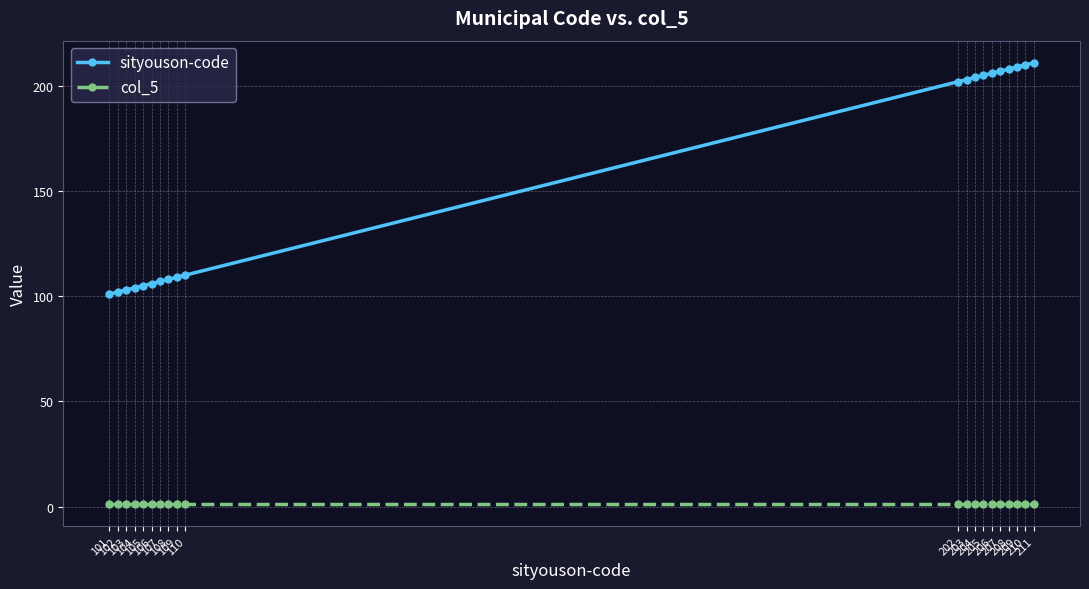

Does the chart display data point markers on the line(s)?

Yes